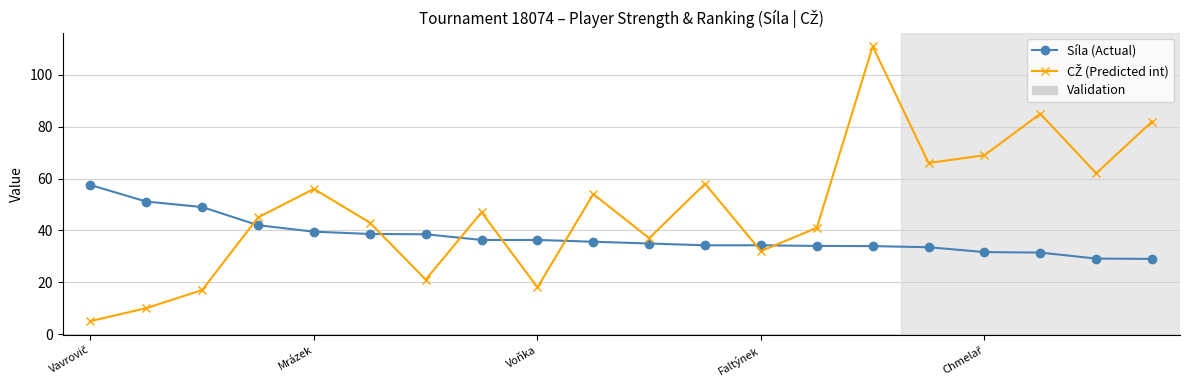

What is the difference between the second highest and second lowest values in the Síla (Actual) series?

22.0